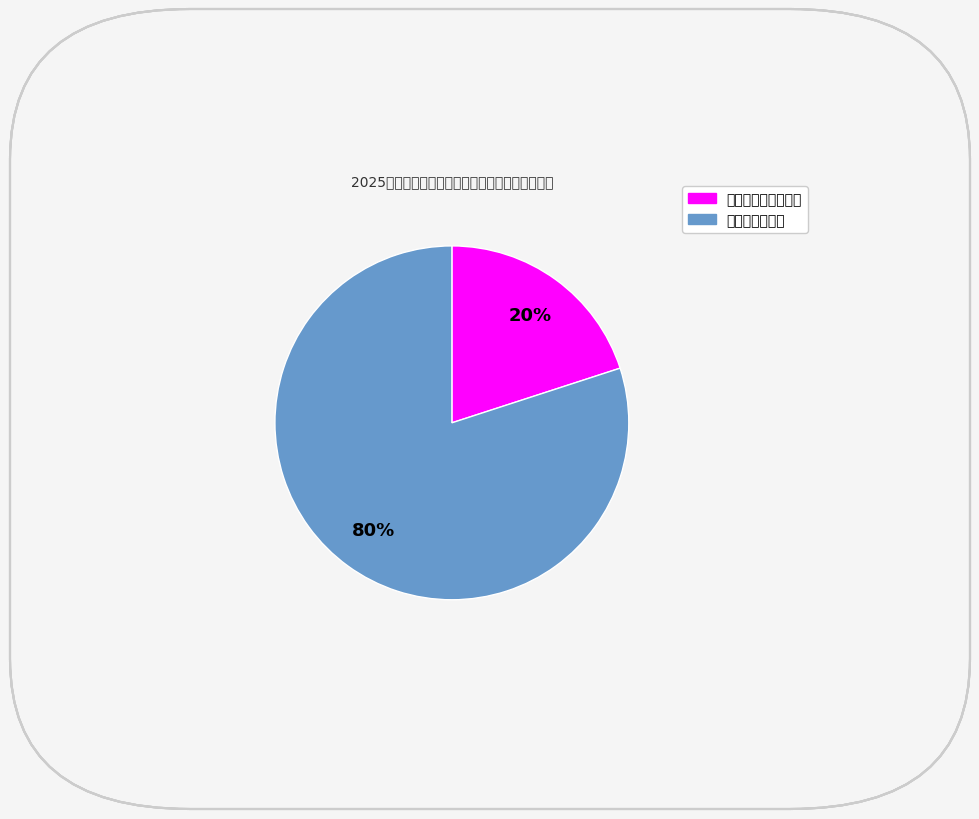

What is the largest slice in the pie chart?

运动训练与竞赛